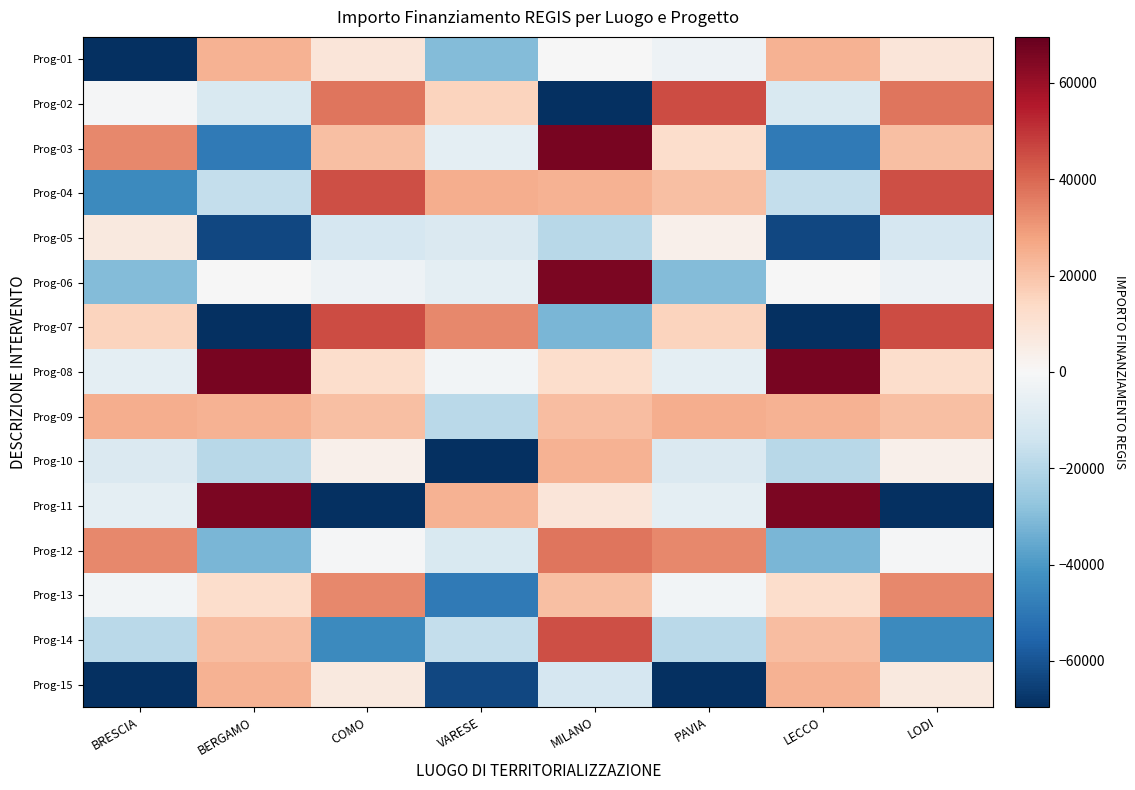

At which category is the sum across all series the highest?

MILANO